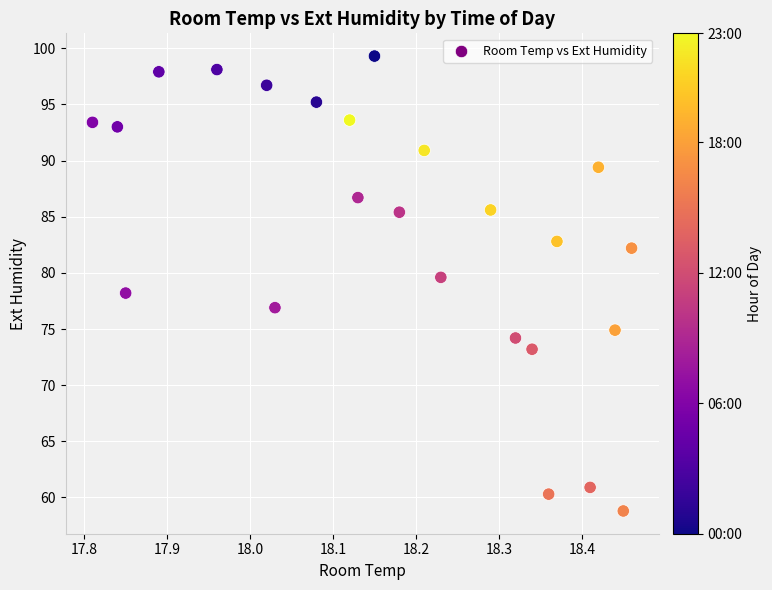

What is the range of Y values (max minus min)?

40.5